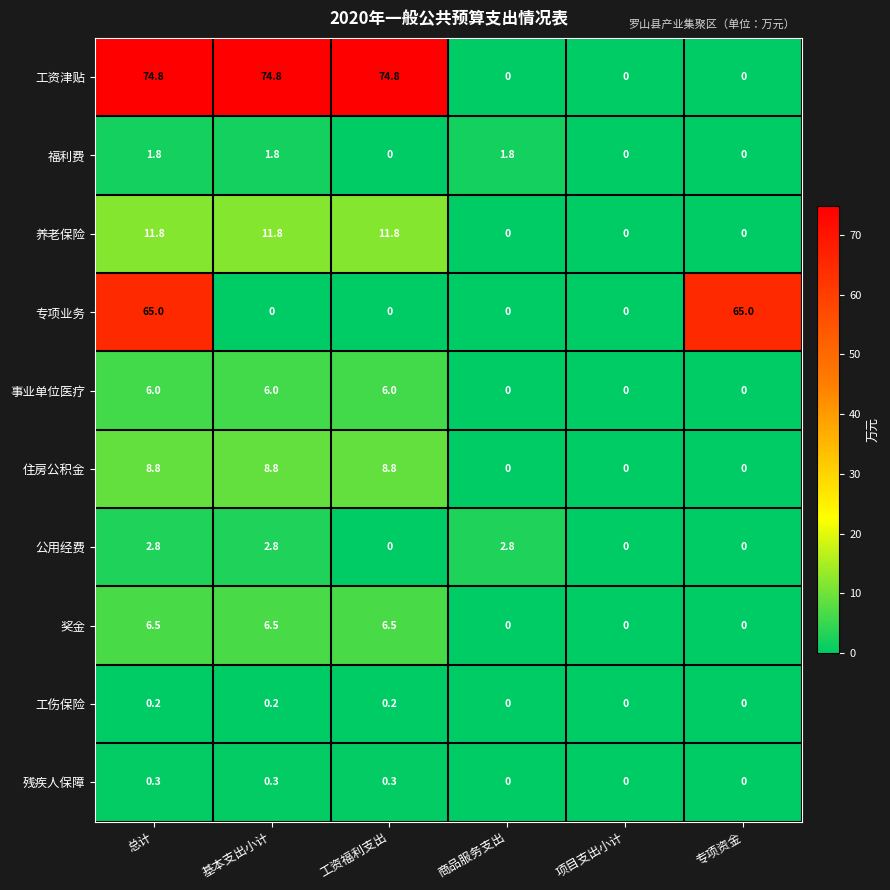

Which series has the largest total across all categories?

工资津贴